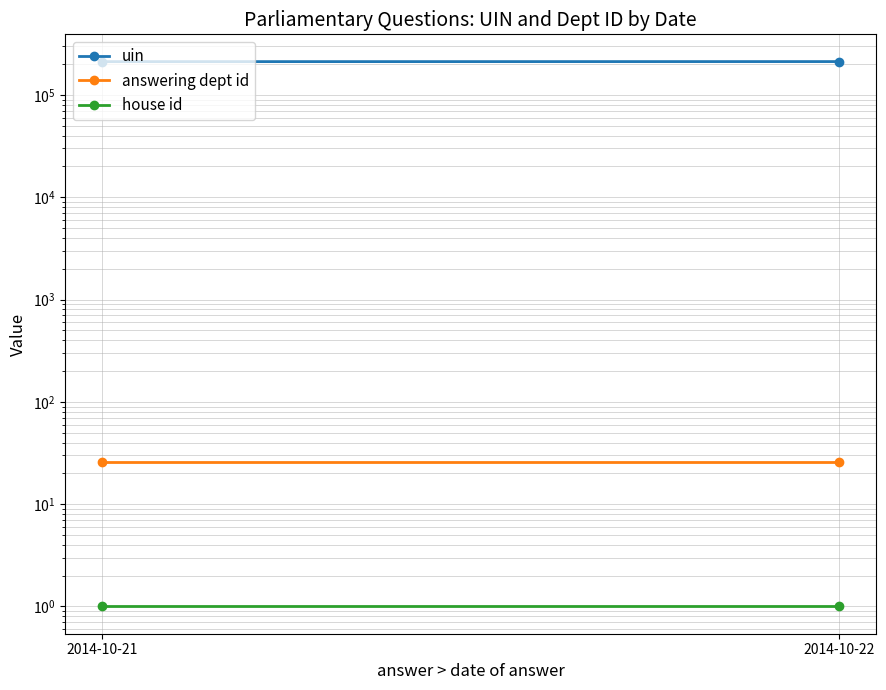

What is the average value of the house id series?

1.0